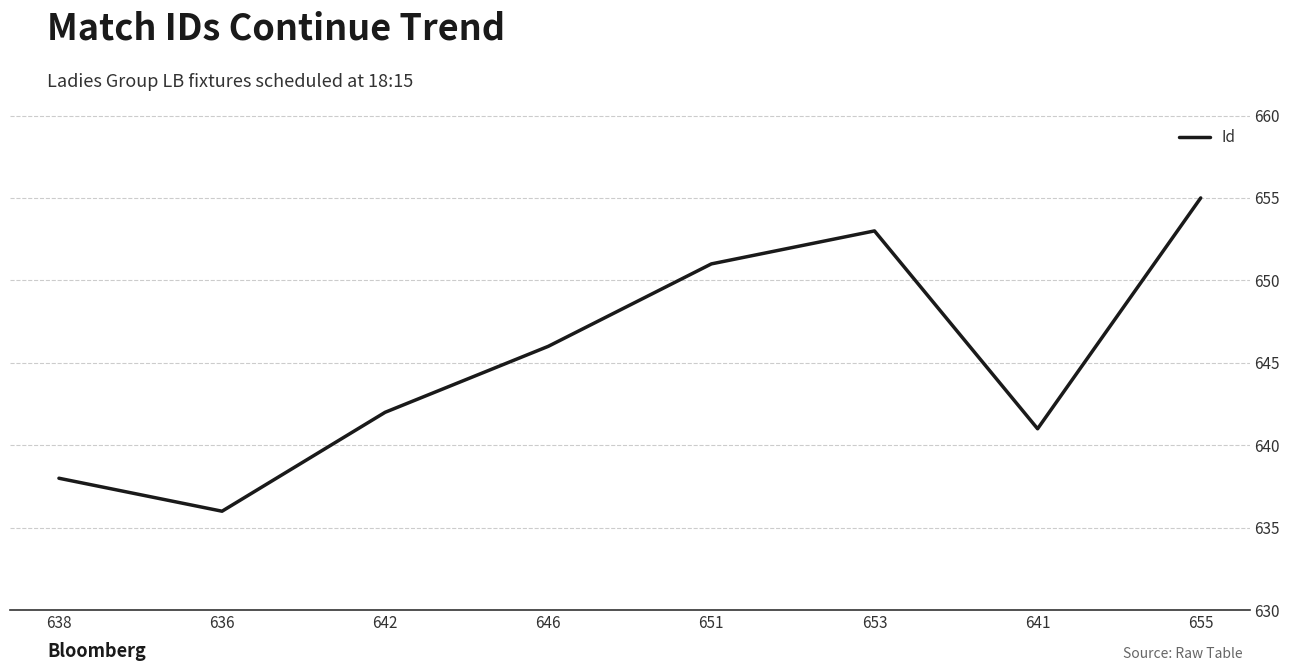

What position from the left is 655?

8